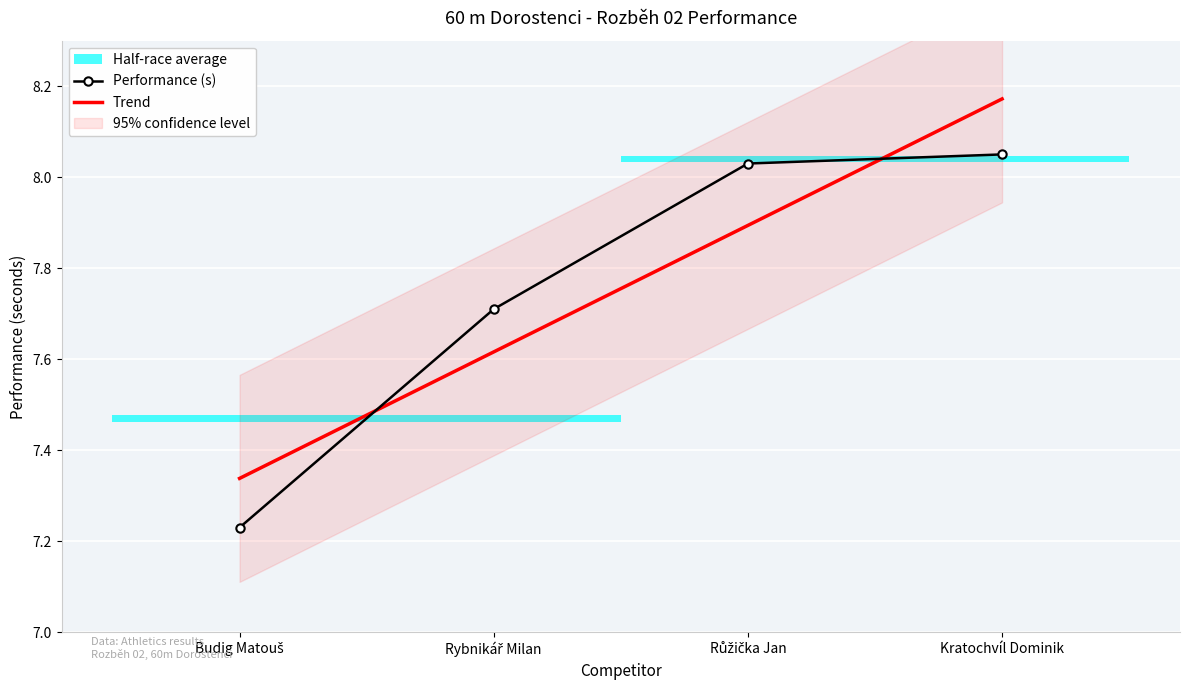

Between Kratochvíl Dominik and Budig Matouš, which is larger?

Kratochvíl Dominik